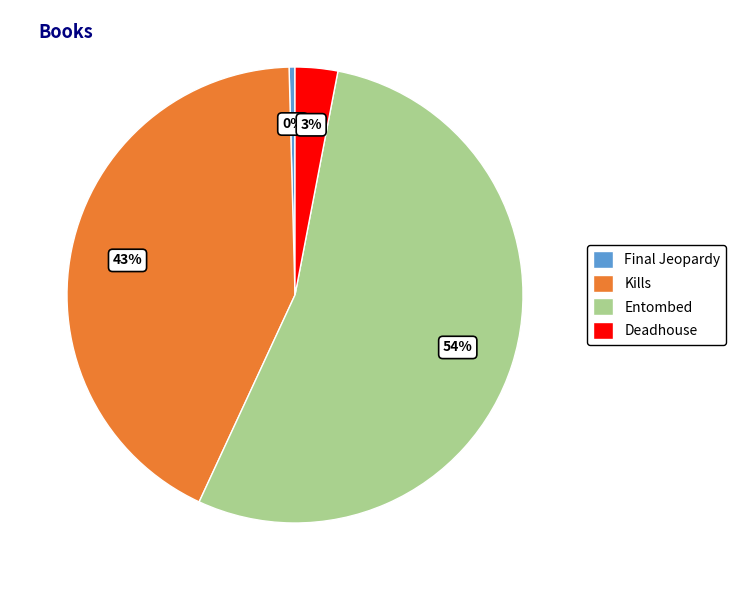

Is the sum of Deadhouse and Kills greater than half?

No